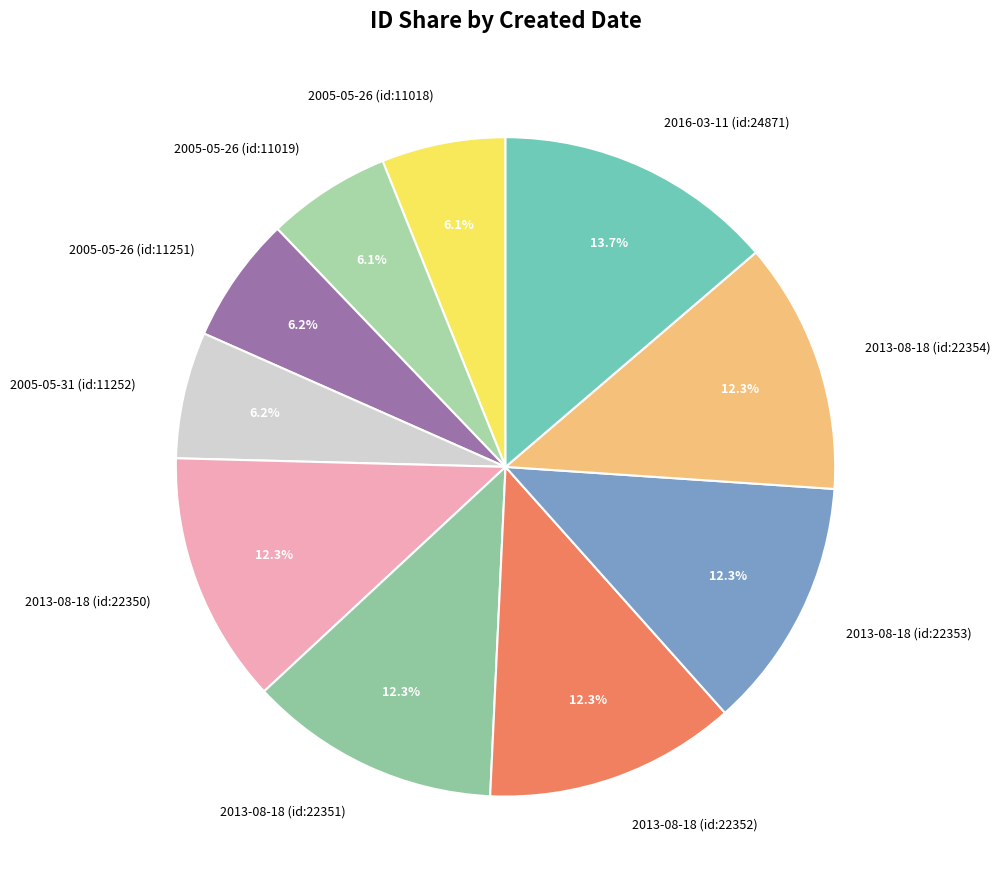

To the nearest percent, what portion does 2013-08-18 (id:22354) represent?

12%